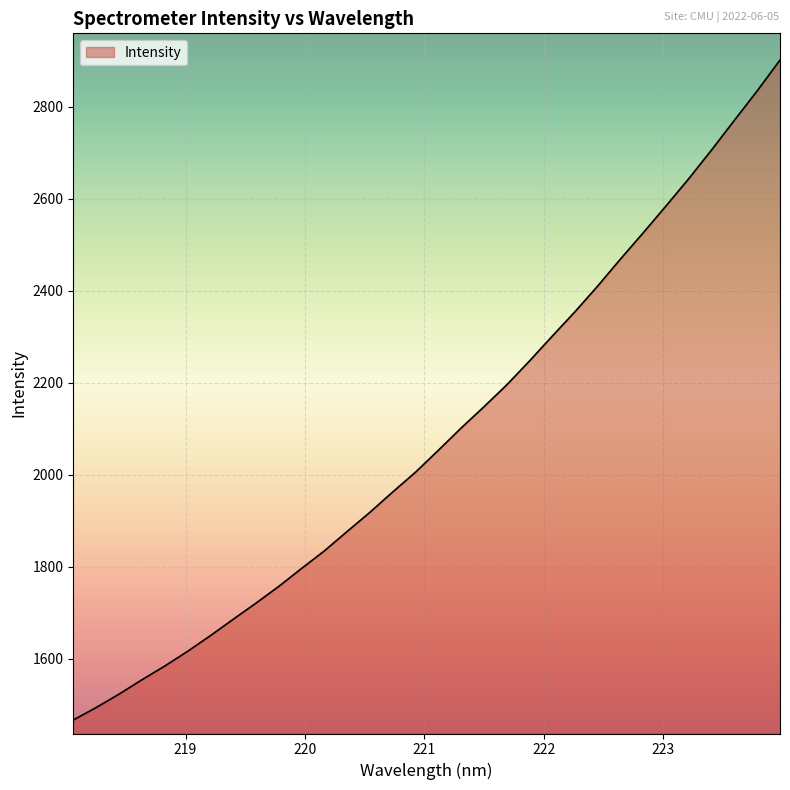

What is the difference between the maximum and minimum values?

1435.6